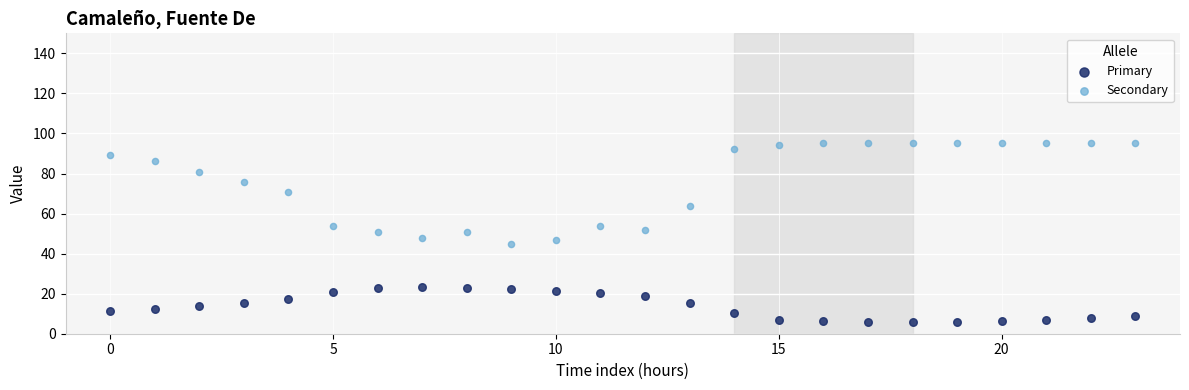

Which series has the largest Y range (max minus min)?

Secondary